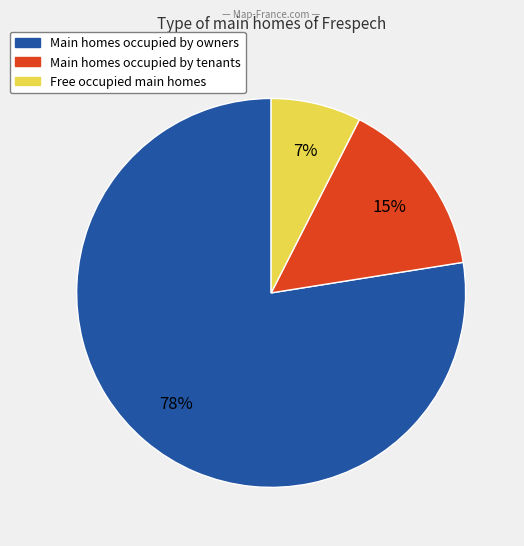

Count the number of slices in the pie.

3